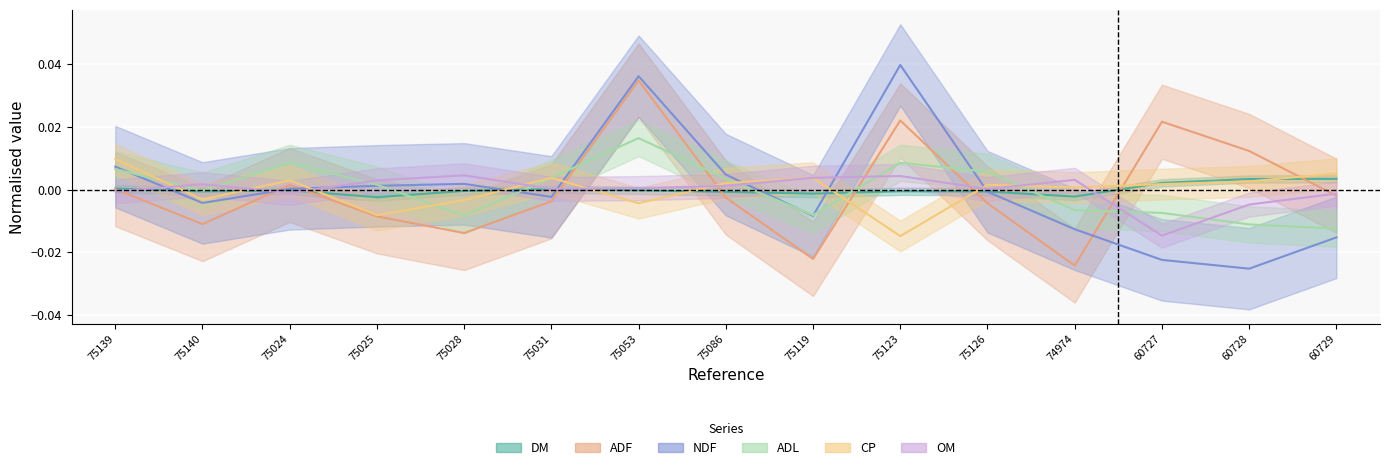

In ADL, how many points are lower than both neighbors (excluding endpoints)?

3